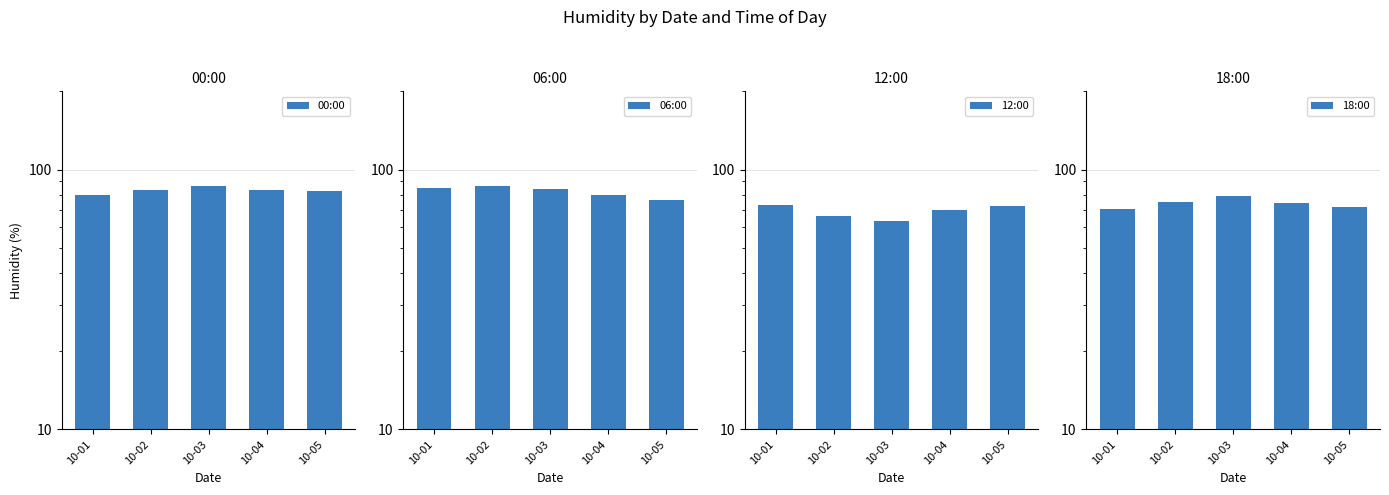

Is the value of 06:00 at 10-05 greater than the value of 00:00 at 10-03?

No